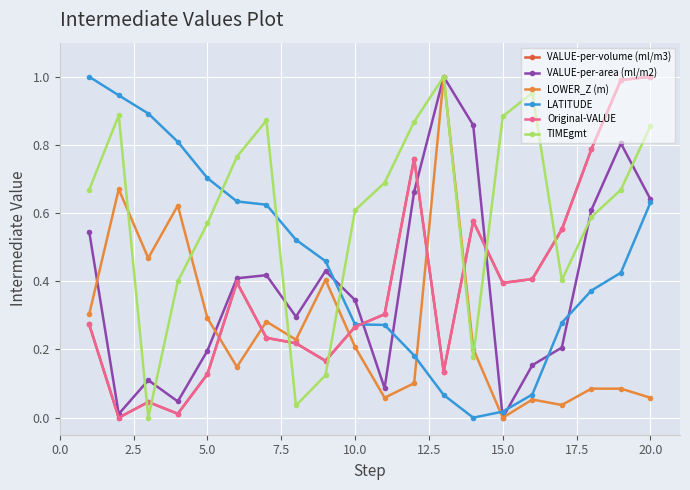

Reading left to right, transcribe all the data shown in this chart.

VALUE-per-volume (ml/m3): 0.3	0.0	0.0	0.0	0.1	0.4	0.2	0.2	0.2	0.3	0.3	0.8	0.1	0.6	0.4	0.4	0.6	0.8	1.0	1.0
VALUE-per-area (ml/m2): 0.5	0.0	0.1	0.0	0.2	0.4	0.4	0.3	0.4	0.3	0.1	0.7	1.0	0.9	0.0	0.2	0.2	0.6	0.8	0.6
LOWER_Z (m): 0.3	0.7	0.5	0.6	0.3	0.1	0.3	0.2	0.4	0.2	0.1	0.1	1.0	0.2	0.0	0.1	0.0	0.1	0.1	0.1
LATITUDE: 1.0	0.9	0.9	0.8	0.7	0.6	0.6	0.5	0.5	0.3	0.3	0.2	0.1	0.0	0.0	0.1	0.3	0.4	0.4	0.6
Original-VALUE: 0.3	0.0	0.0	0.0	0.1	0.4	0.2	0.2	0.2	0.3	0.3	0.8	0.1	0.6	0.4	0.4	0.6	0.8	1.0	1.0
TIMEgmt: 0.7	0.9	0.0	0.4	0.6	0.8	0.9	0.0	0.1	0.6	0.7	0.9	1.0	0.2	0.9	1.0	0.4	0.6	0.7	0.9